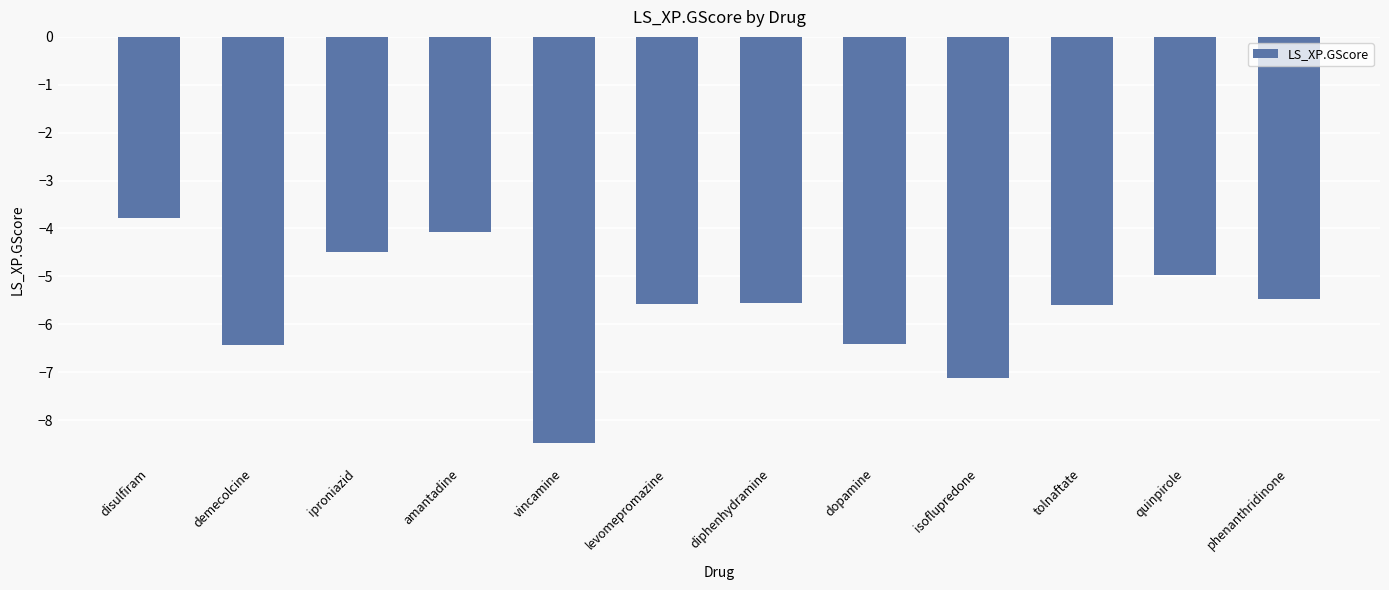

How many categories are shown in the chart?

12